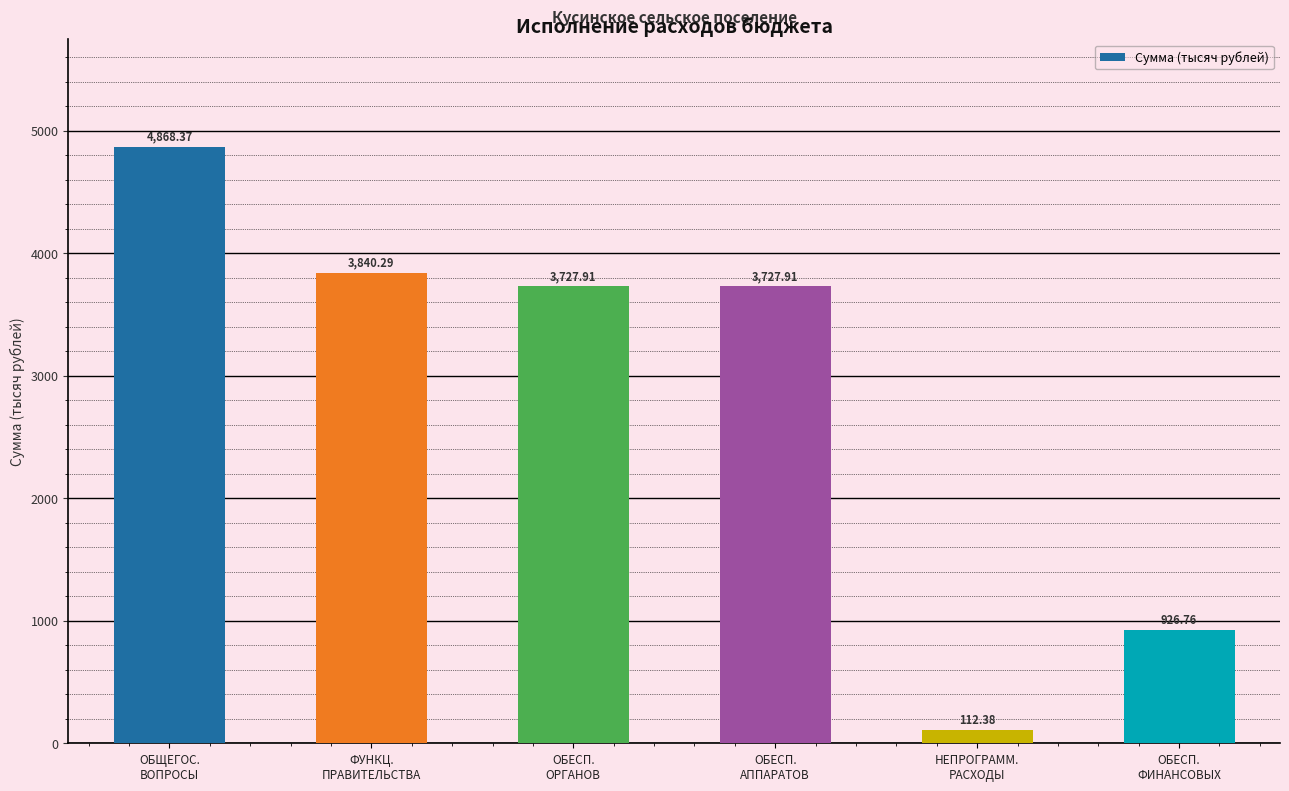

What is the minimum value shown in the chart?

112.4